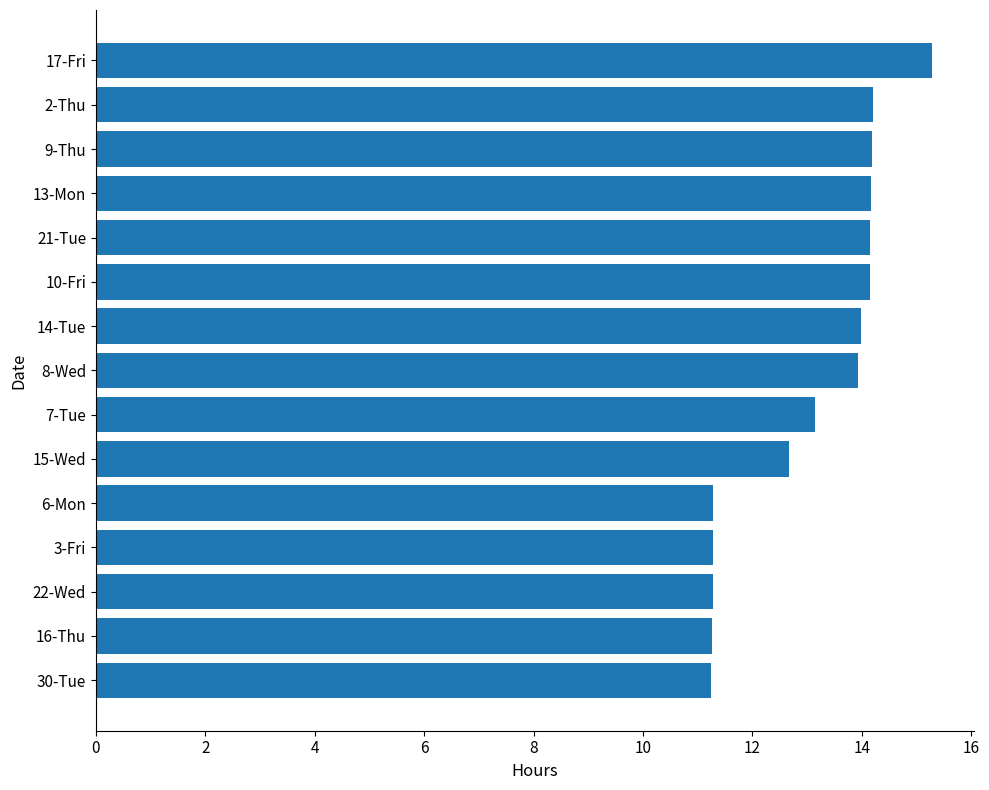

What is the greatest value displayed?

15.3